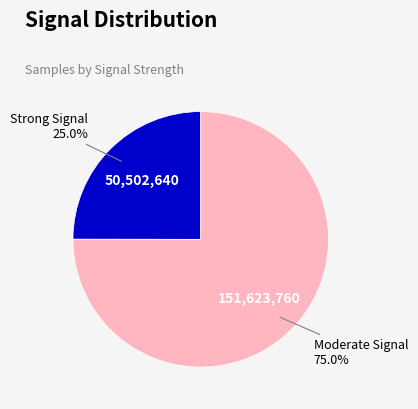

Is there any slice that represents more than half of the pie?

Yes